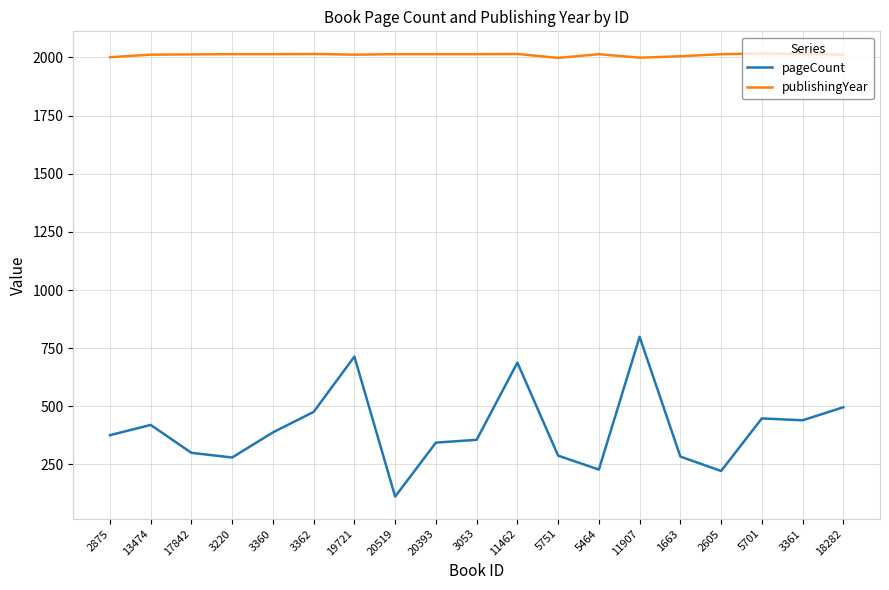

Read the publishingYear value at 20519.

2014